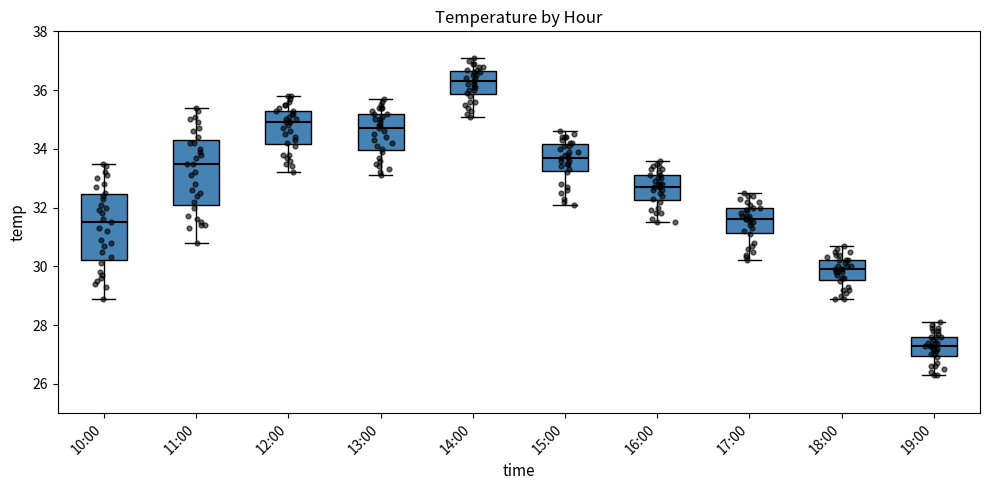

Where is the upper edge of the box for 10:00 on the y-axis? The values are not printed on the chart, so give them approximately, as read against the axis.

32.4